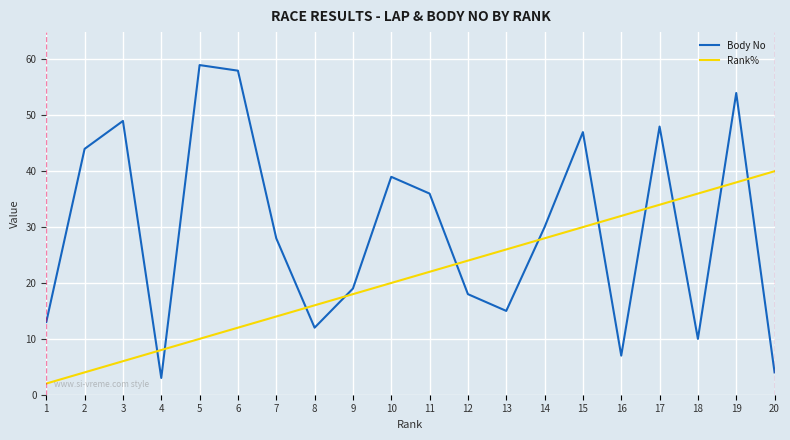

At which category is the sum across all series the highest?

19